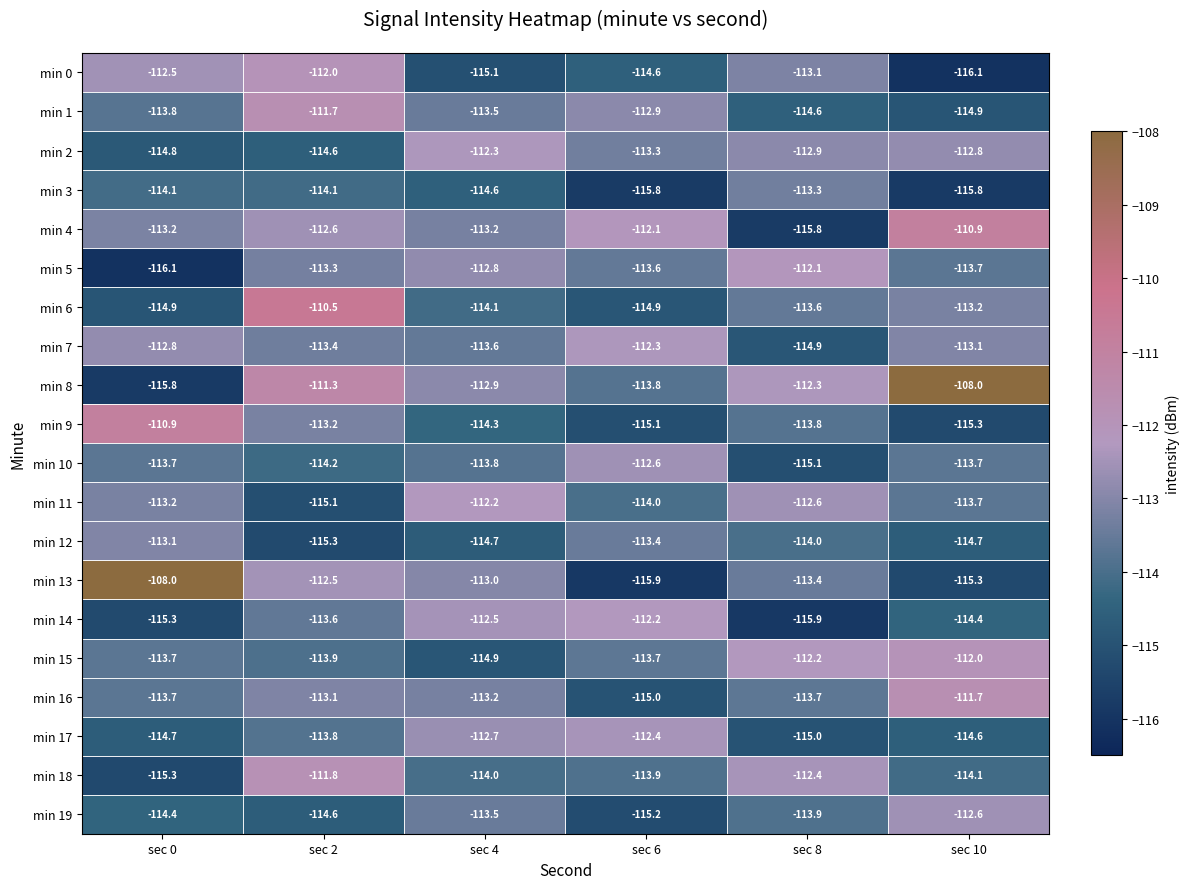

Which series has the largest total across all categories?

min 8